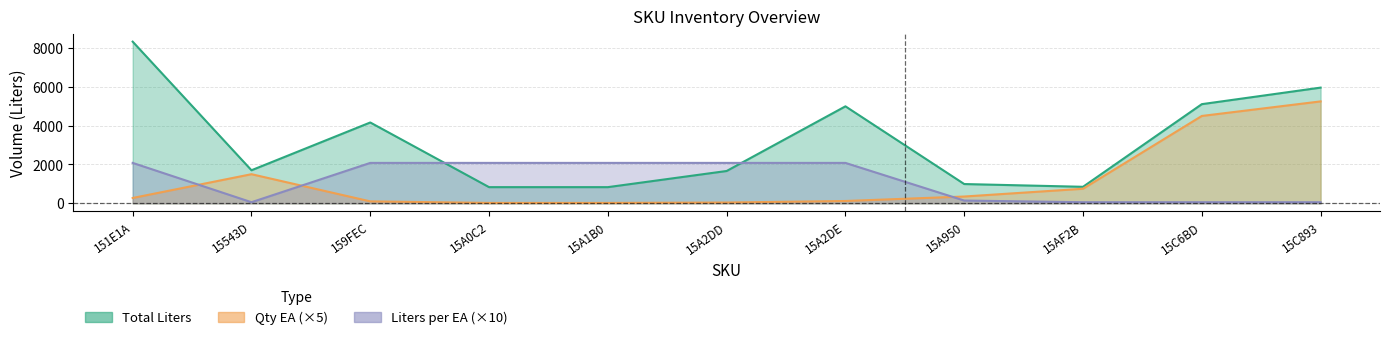

Is the value of Liters per EA at 15A2DE greater than the value of Qty EA at 159FEC?

Yes